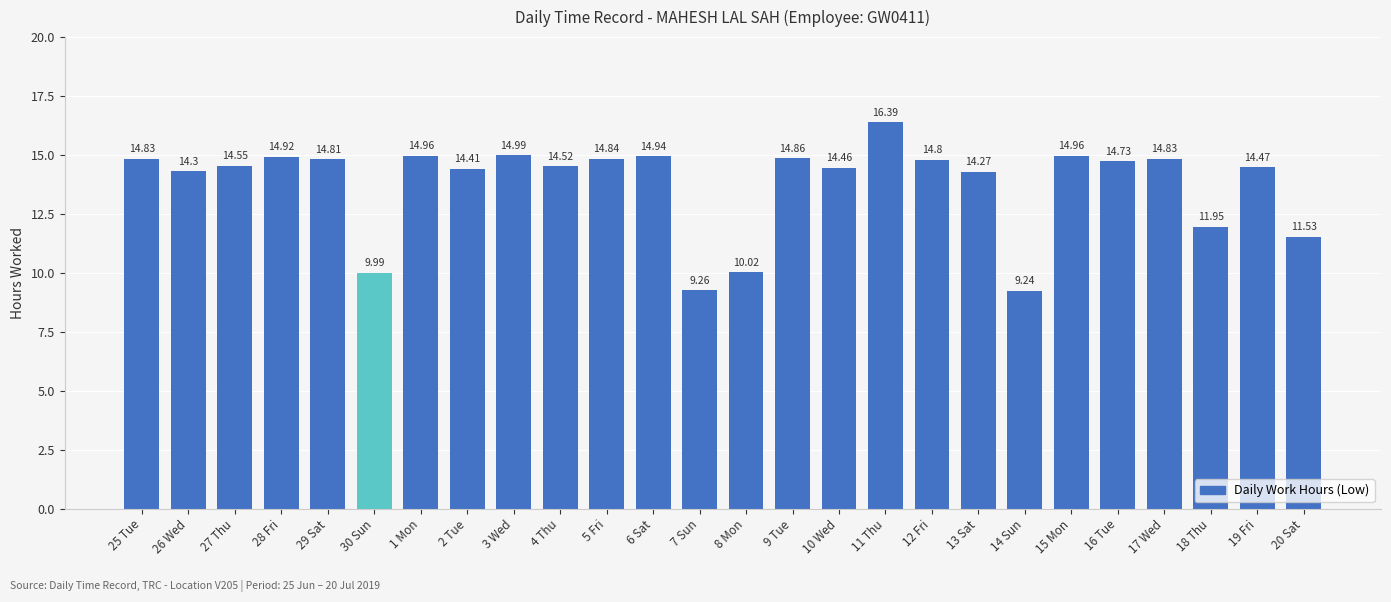

The chart shows a value of 14.7 at 16 Tue. True or false?

True